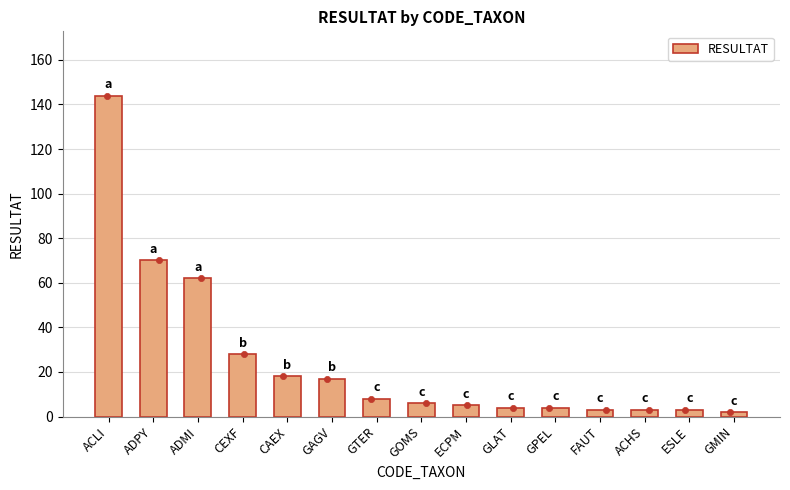

What is the change in value from ACLI to GLAT?

-140